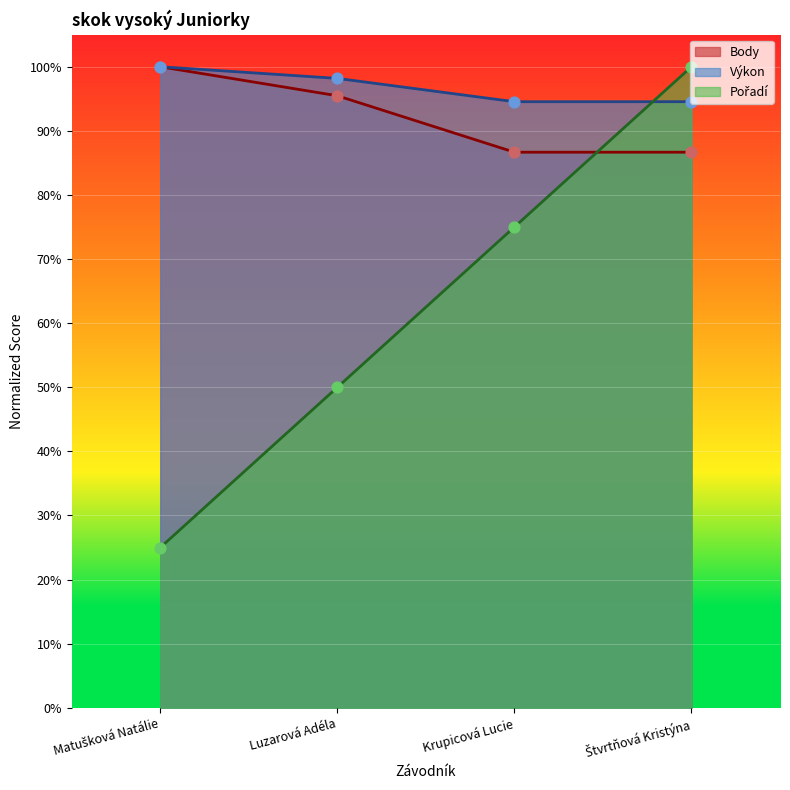

At which category is the sum across all series the highest?

Štvrtňová Kristýna